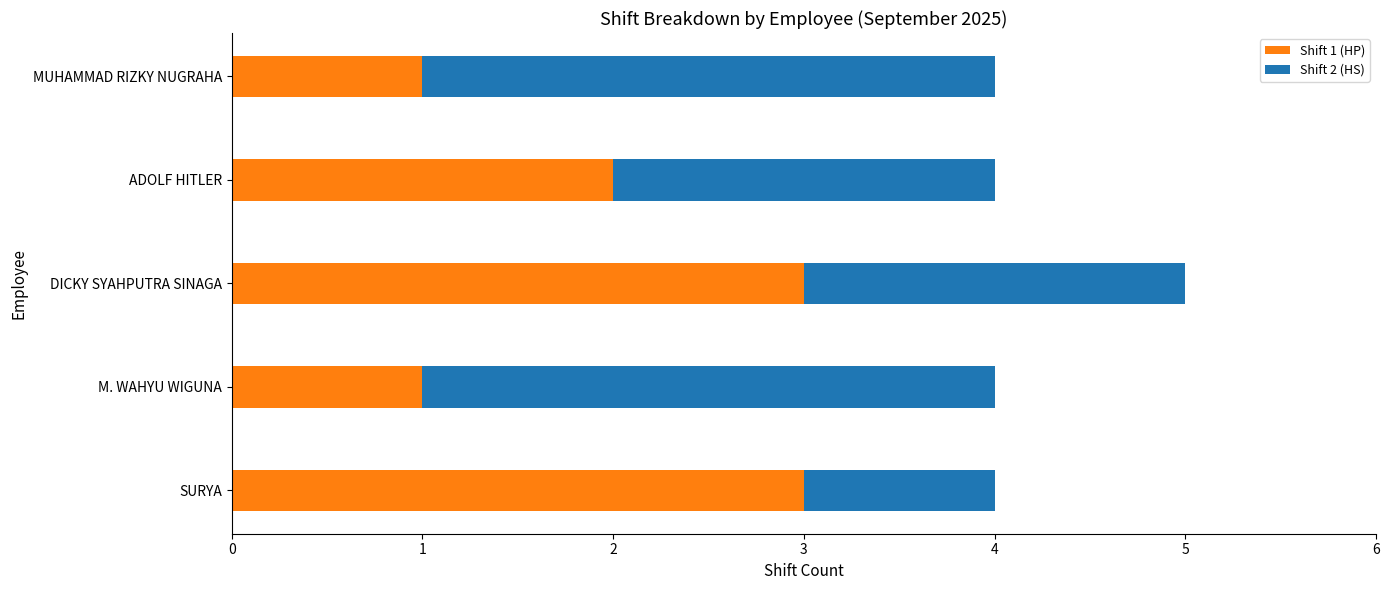

What are all the series names shown in the legend?

Shift 1 (HP), Shift 2 (HS)